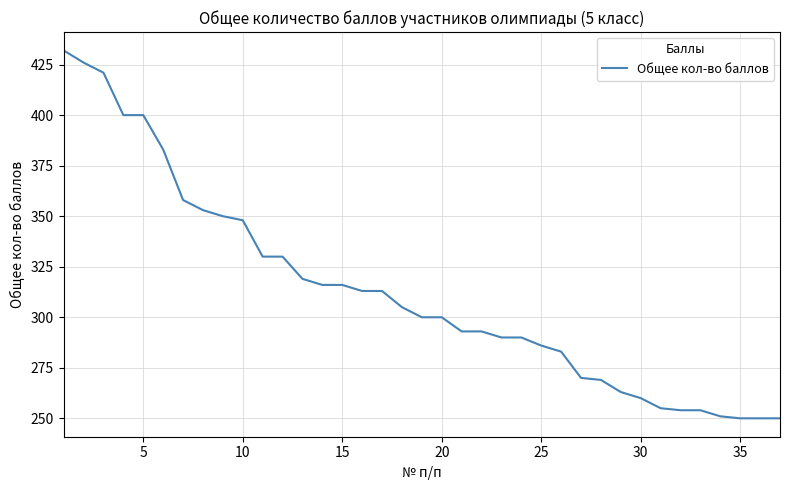

What is the greatest value displayed?

432